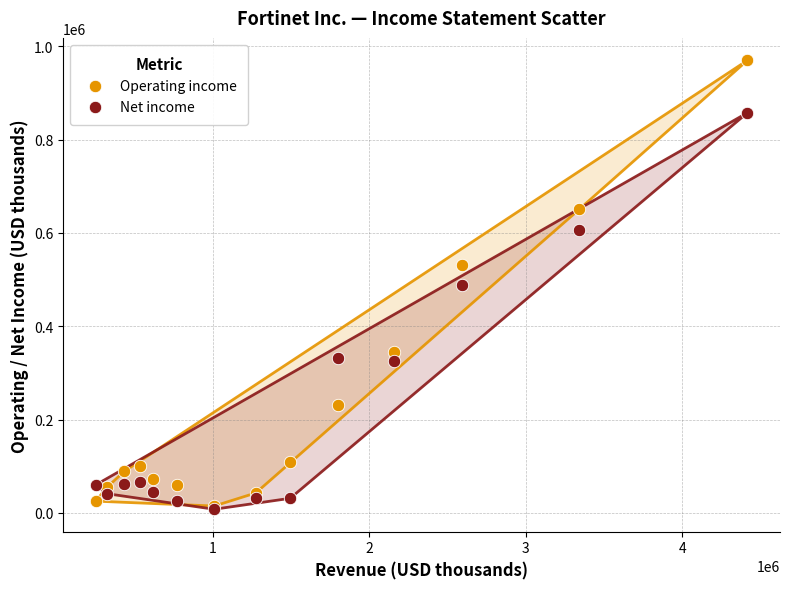

Which series contains the highest Y value?

Operating income